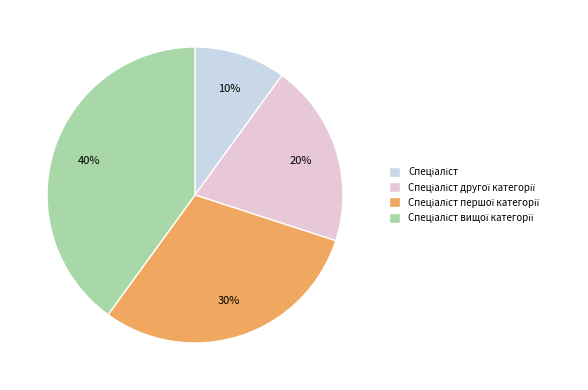

To the nearest percent, what is the difference between the Спеціаліст першої категорії and Спеціаліст другої категорії slice percentages?

10%